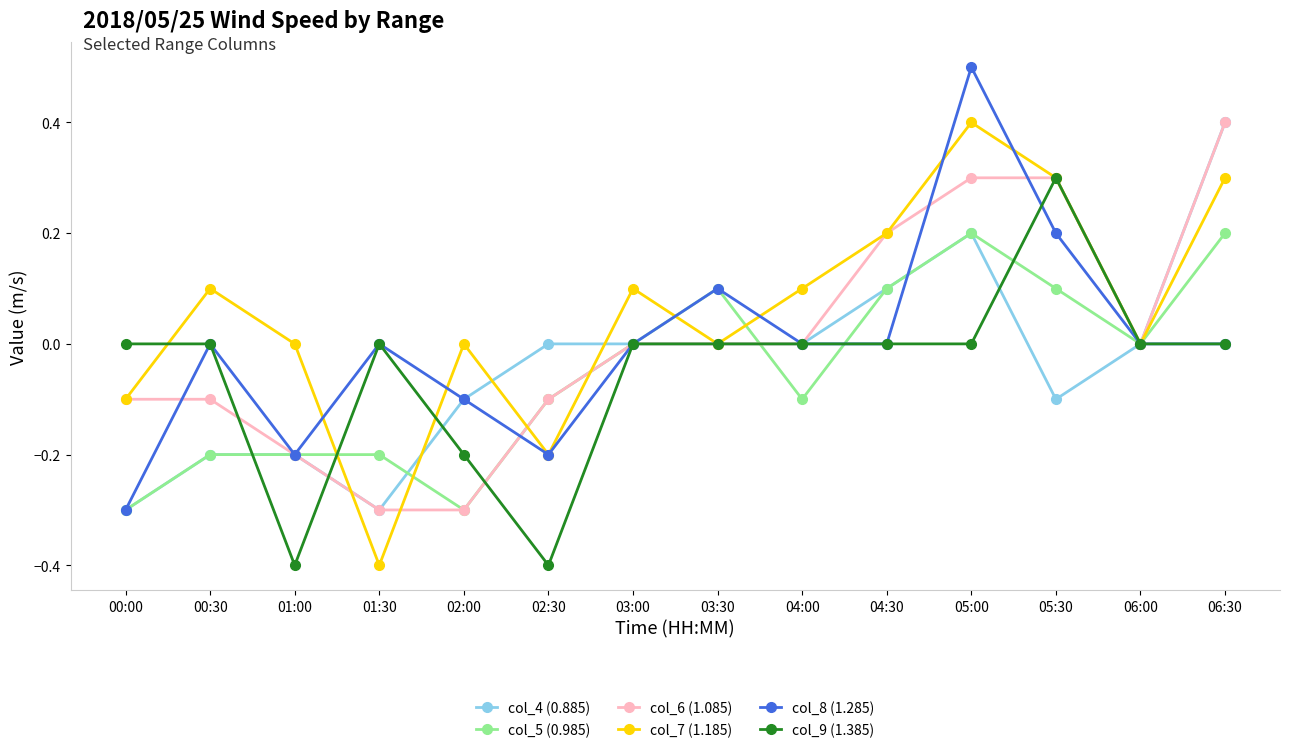

True or false: col_9 (1.385) has a value of -0.4 at 02:30.

True